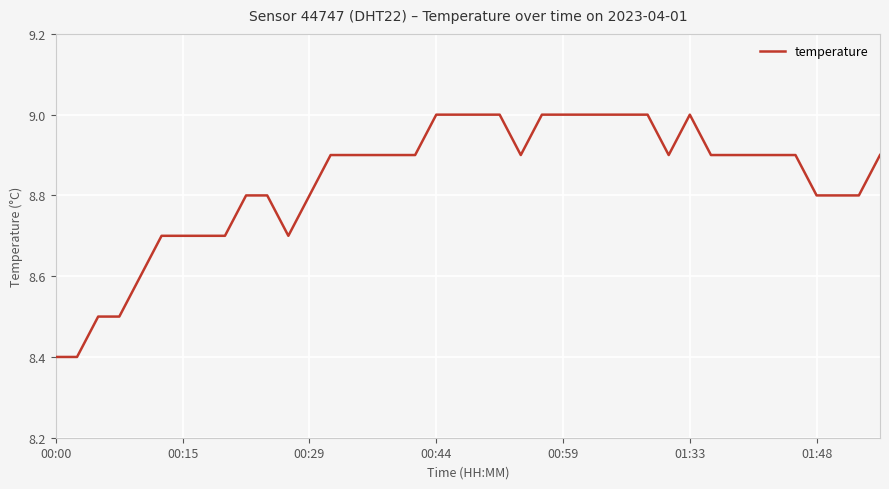

What is the difference between the maximum and minimum values?

0.6